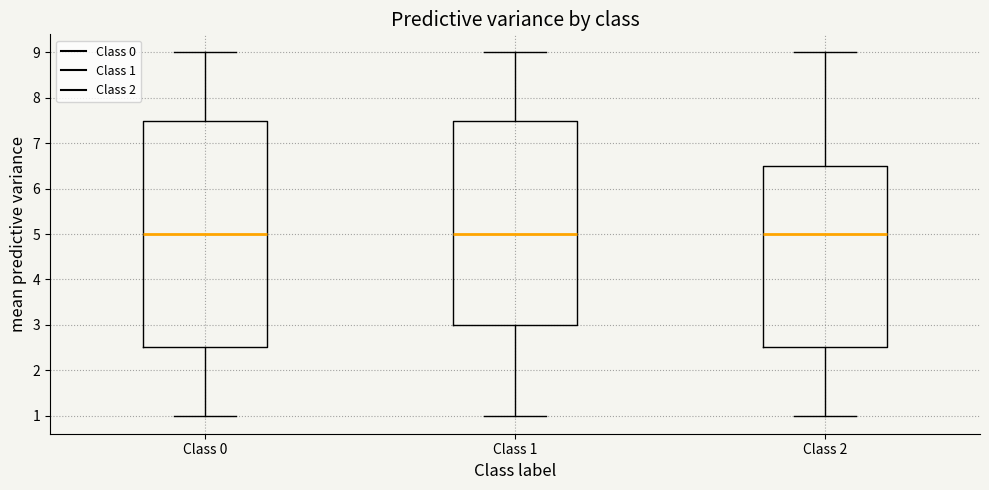

Reading left to right, transcribe this box plot: for each box, give where its median line is, the range the box spans, and where its two whiskers end, as read against the y-axis. The values are not printed on the chart, so give them approximately, as read against the axis.

Class 0: median 5.0, box 2.5 to 7.5, whiskers 1.0 to 9.0
Class 1: median 5.0, box 3.0 to 7.5, whiskers 1.0 to 9.0
Class 2: median 5.0, box 2.5 to 6.5, whiskers 1.0 to 9.0